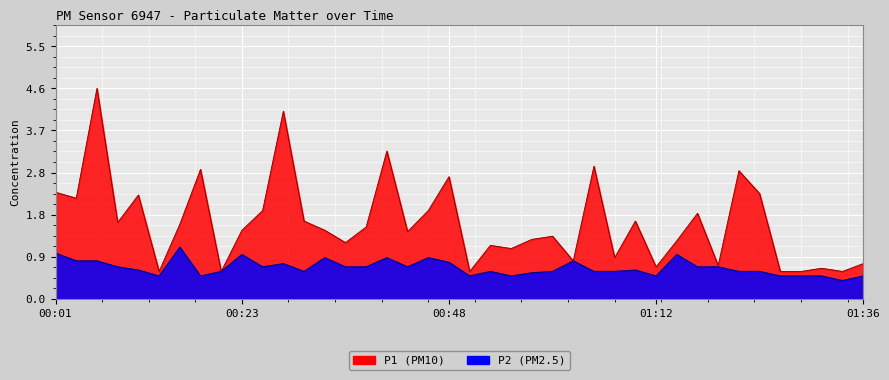

Does the chart display data point markers on the line(s)?

No